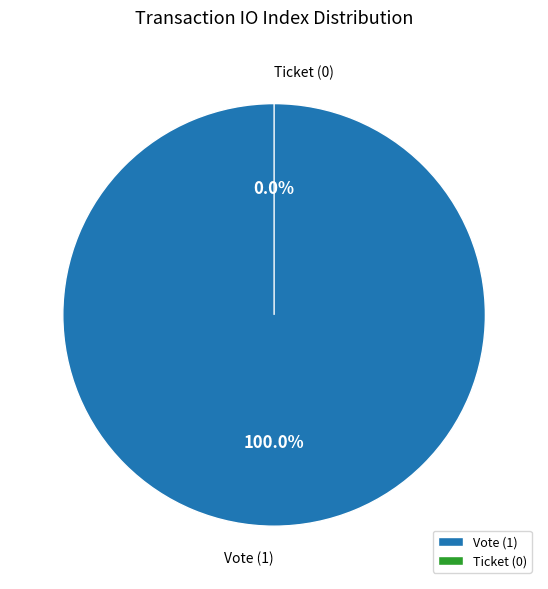

To the nearest percent, what percentage of the pie is Vote (io_index=1)?

100%